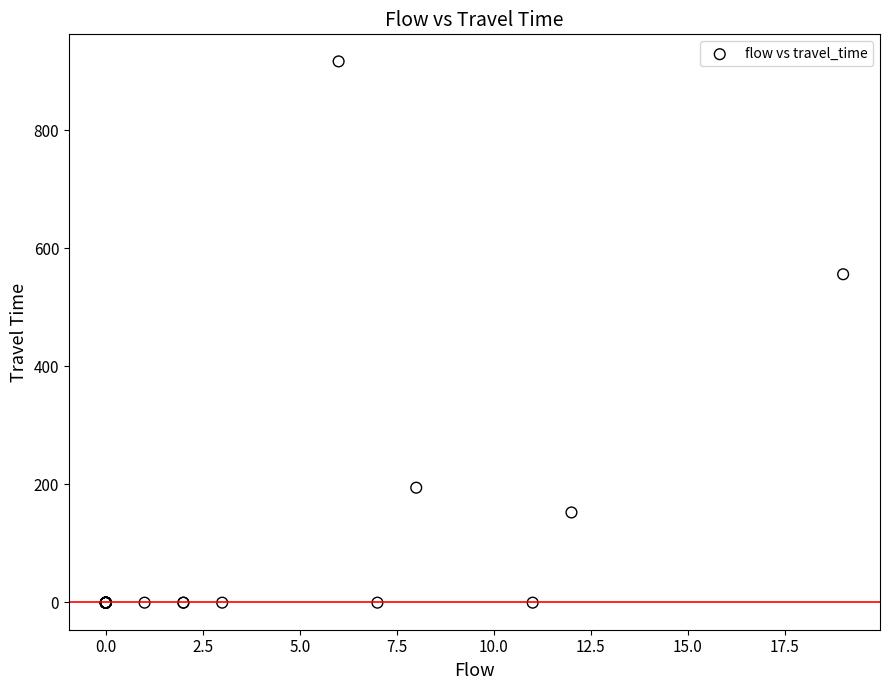

What Y value in the scatter plot is closest to 458?

556